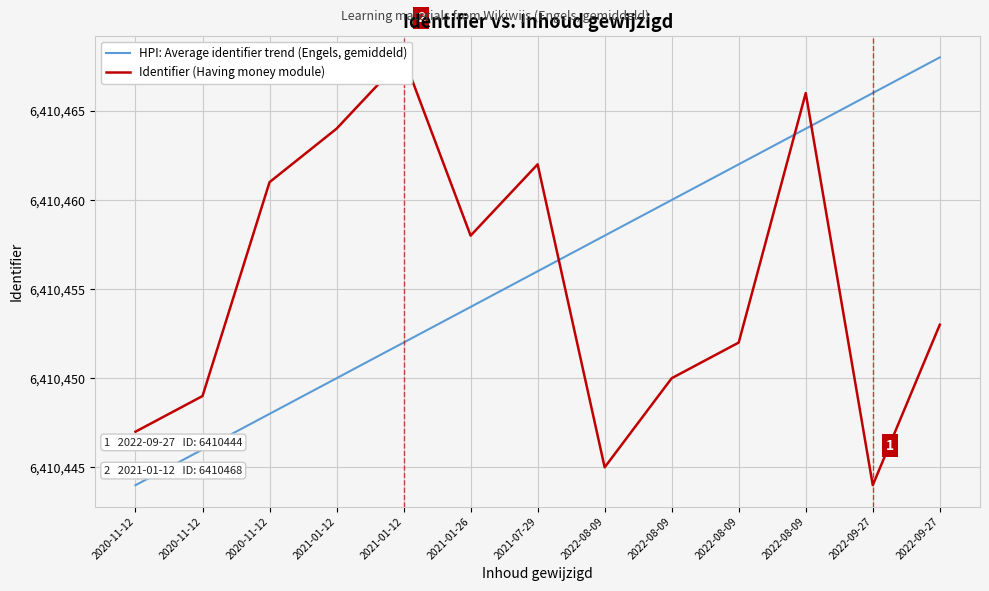

List the series in order of their overall mean, highest first.

HPI: Average identifier trend (Engels, gemiddeld), Identifier (Having money module)